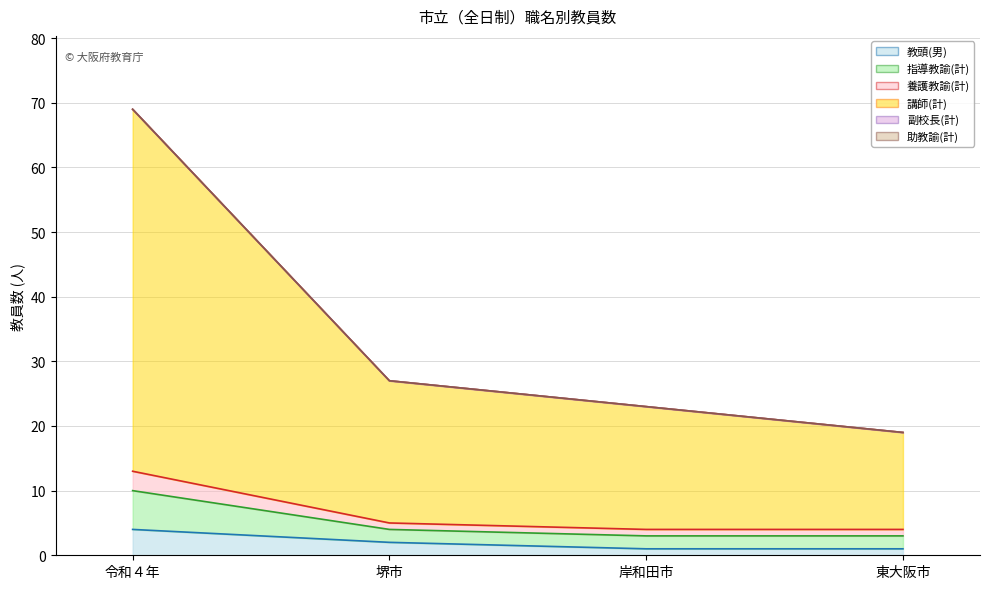

How many values in the 指導教諭(計) series exceed 5?

1